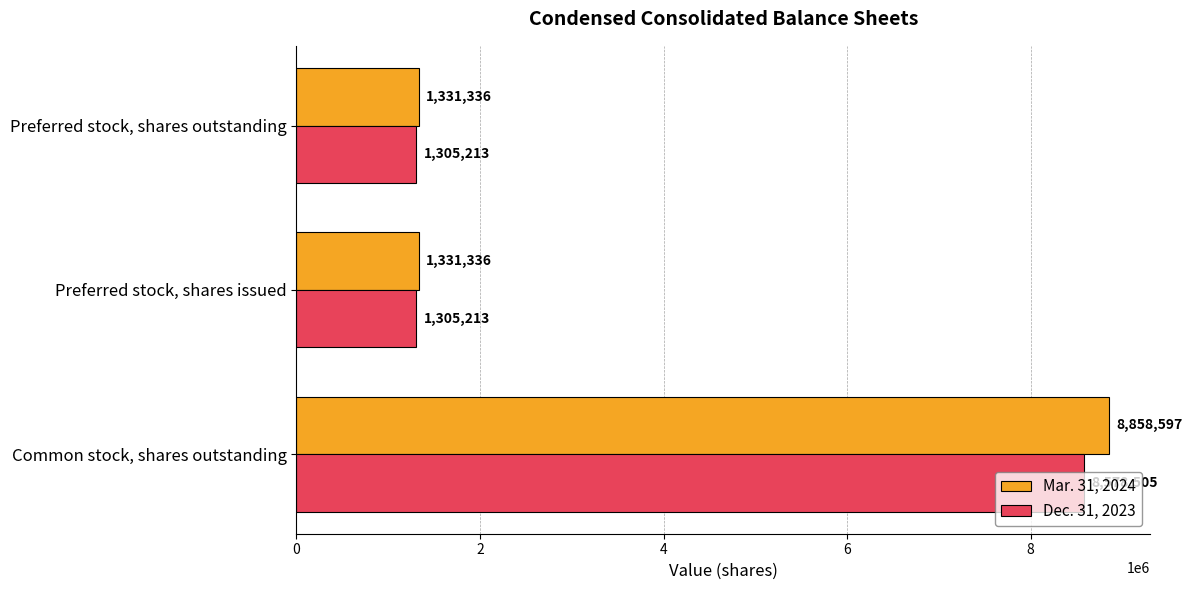

Rank the series by their maximum value, from highest to lowest.

Mar. 31, 2024, Dec. 31, 2023